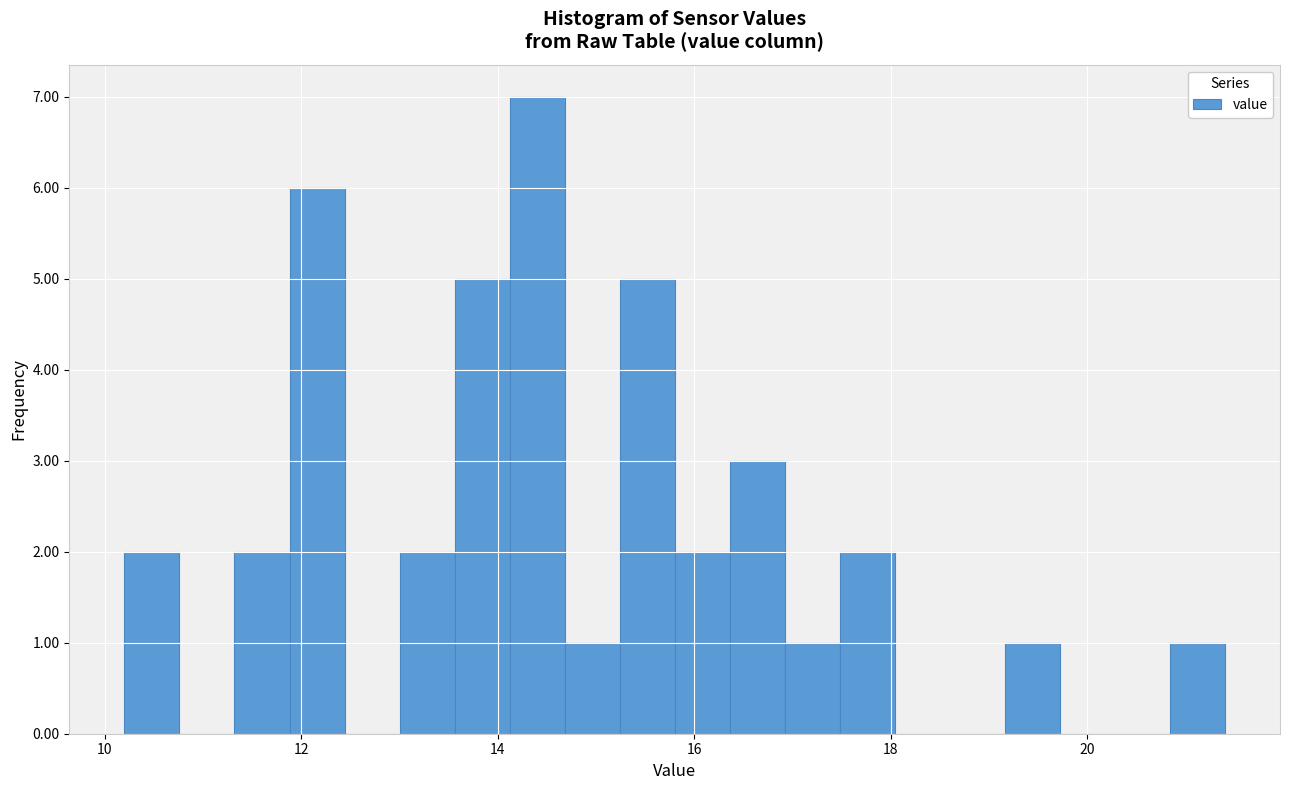

Read against the x-axis, roughly where is the centre of the tallest bar?

14.4